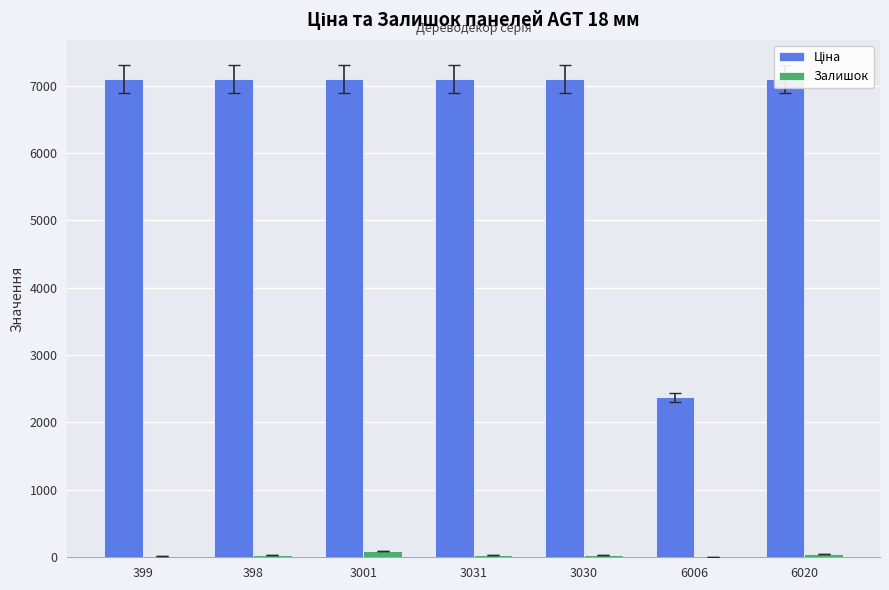

At which category is the sum across all series the highest?

3001